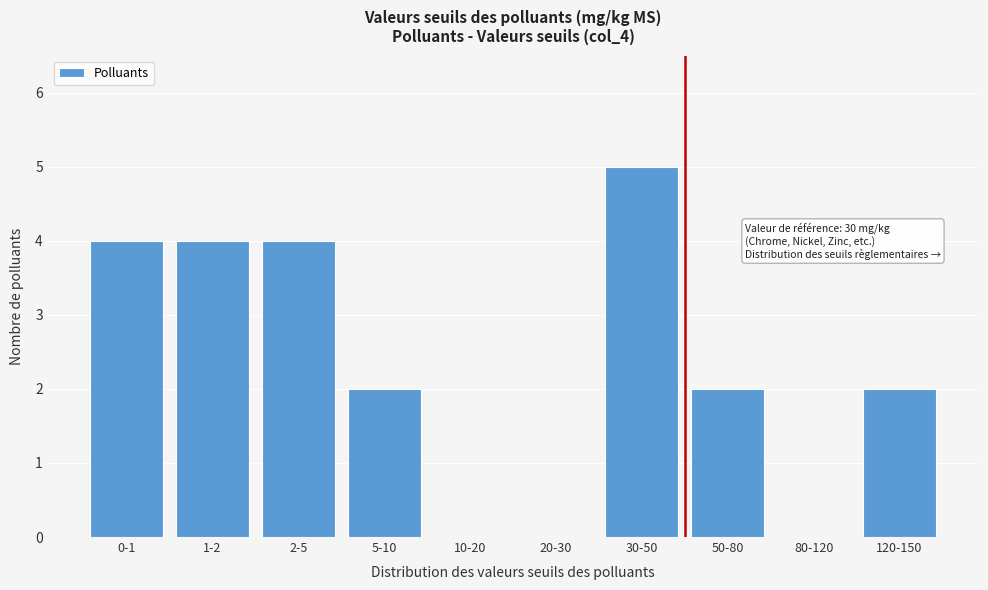

Reading left to right, list all the values displayed in this chart.

0-1=4	1-2=4	2-5=4	5-10=2	10-20=0	20-30=0	30-50=5	50-80=2	80-120=0	120-150=2